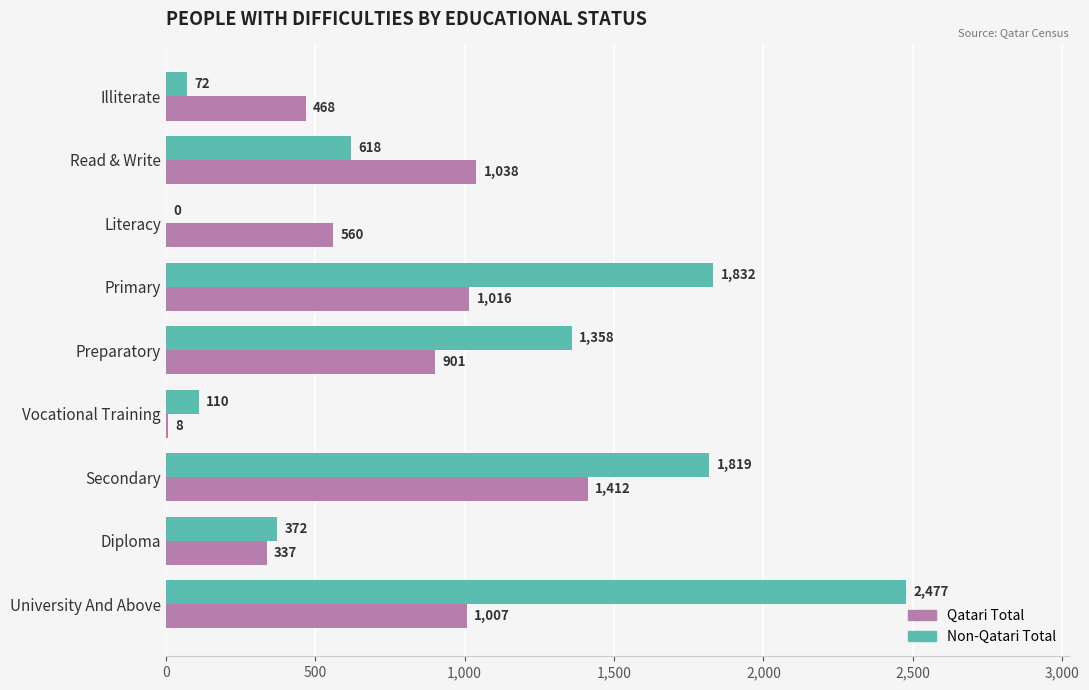

What is the highest value of the Qatari Total series?

1412